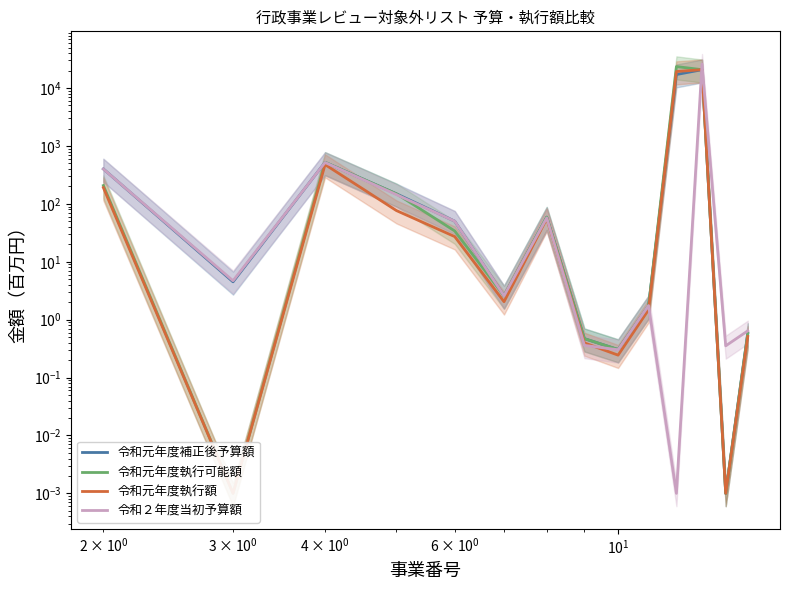

Which series has the widest spread of values?

令和２年度当初予算額